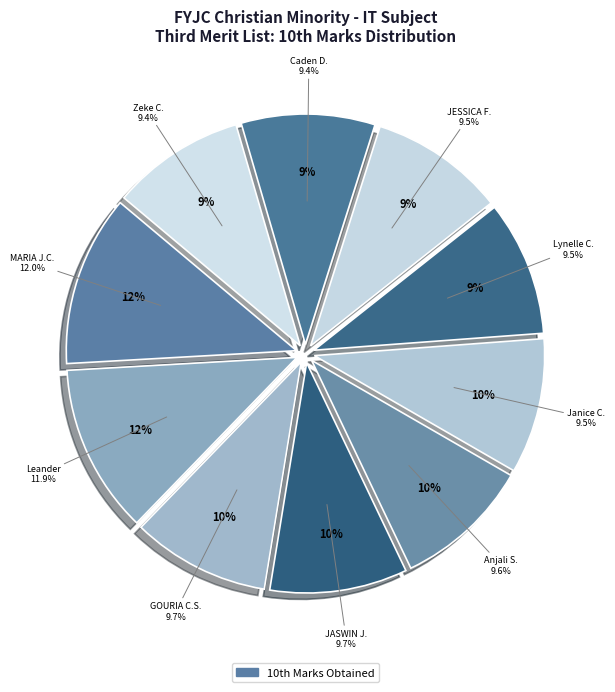

Does GOURIA CHERYL SOBAN account for over 50% of the chart?

No